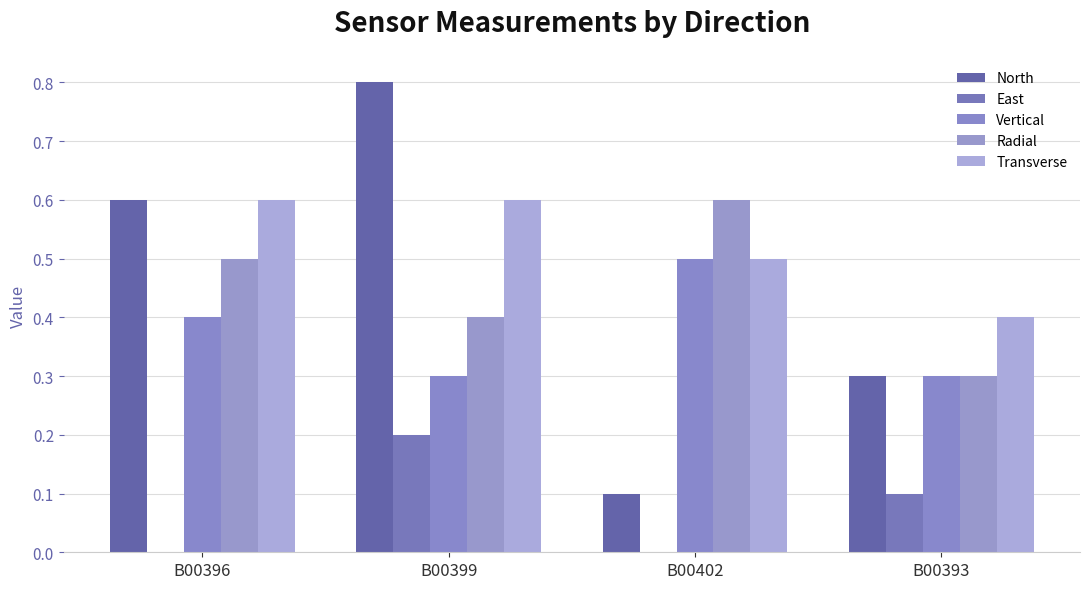

What is the total value across all series at B00402?

1.7